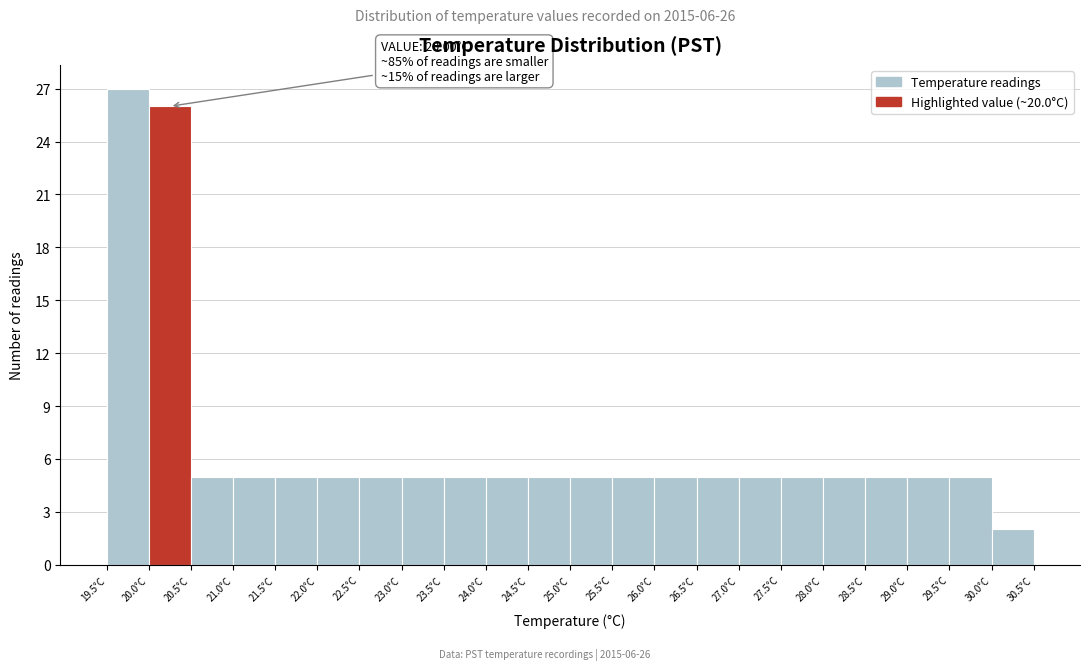

Which range on the x-axis has the tallest bar?

19.5 to 20.0